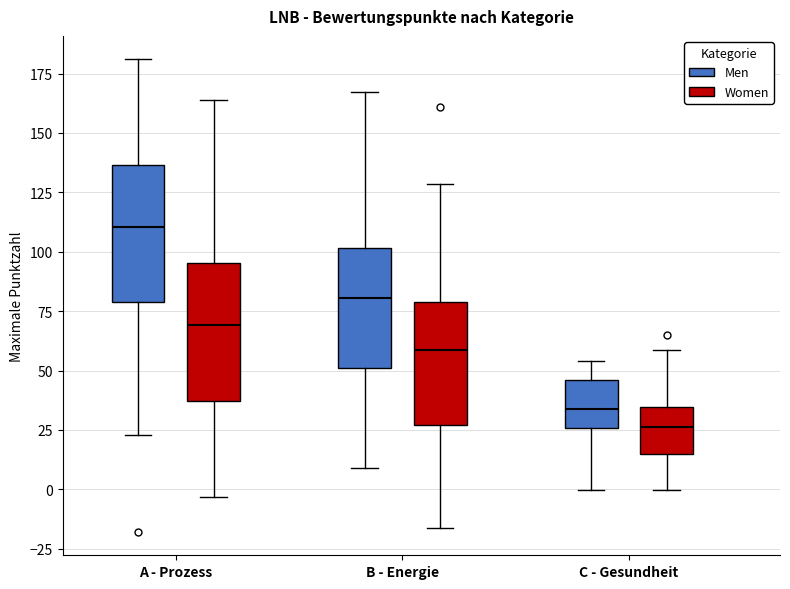

Which box's median line is the highest?

A - Prozess (Men)